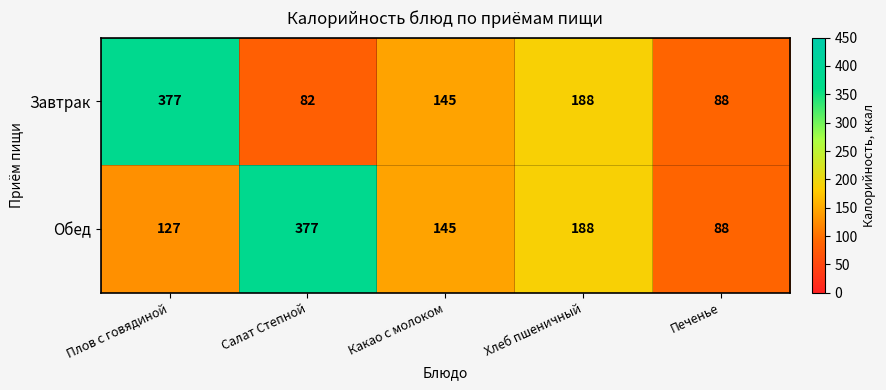

What is the minimum value shown in the chart?

82